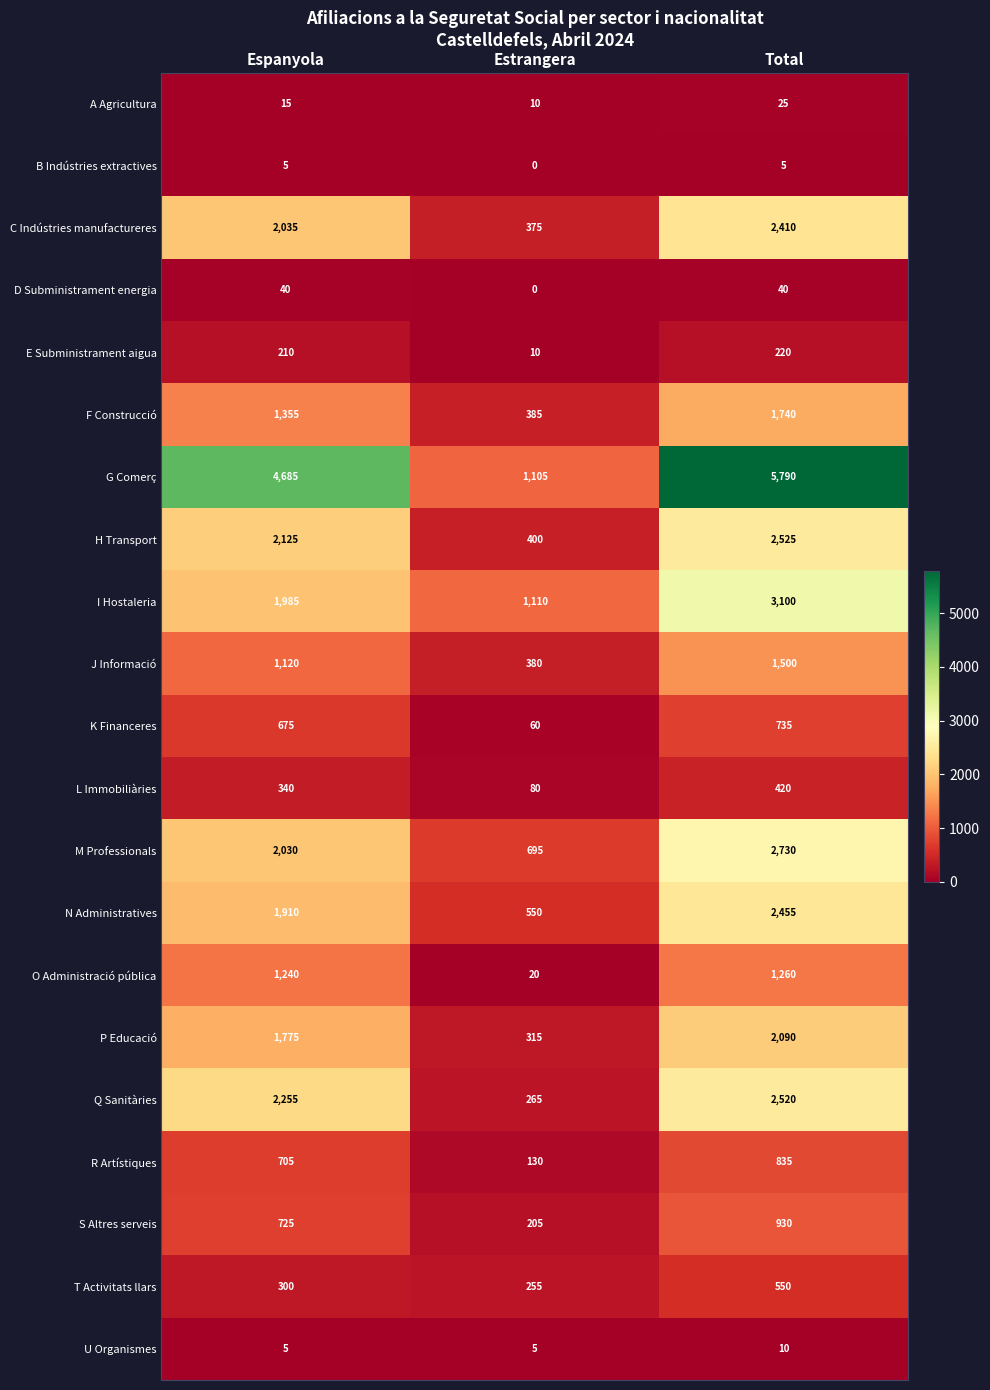

Is it true that U Organismes equals 3 at Estrangera?

False